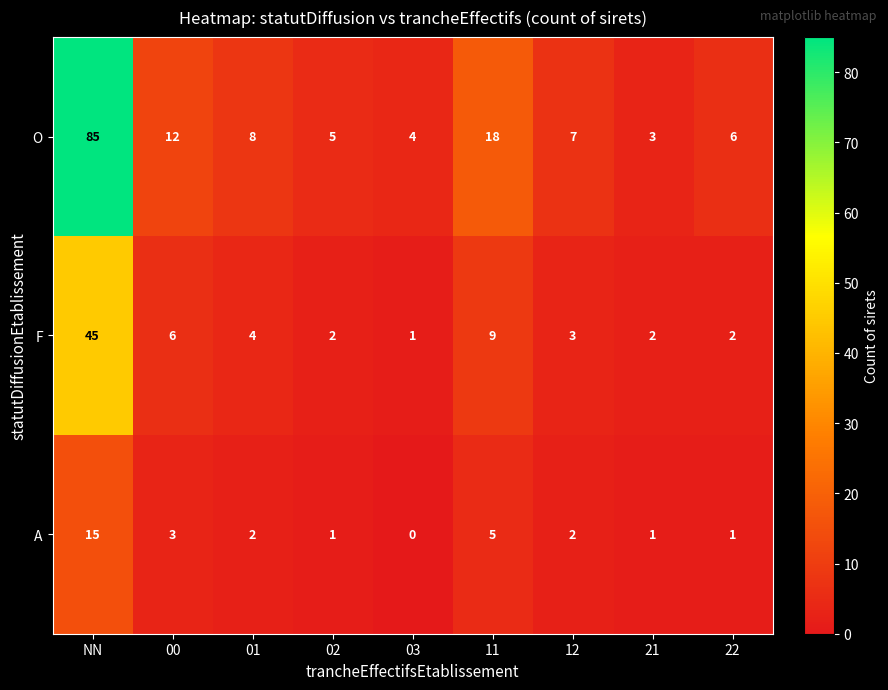

True or false: F has a value of 61 at NN.

False